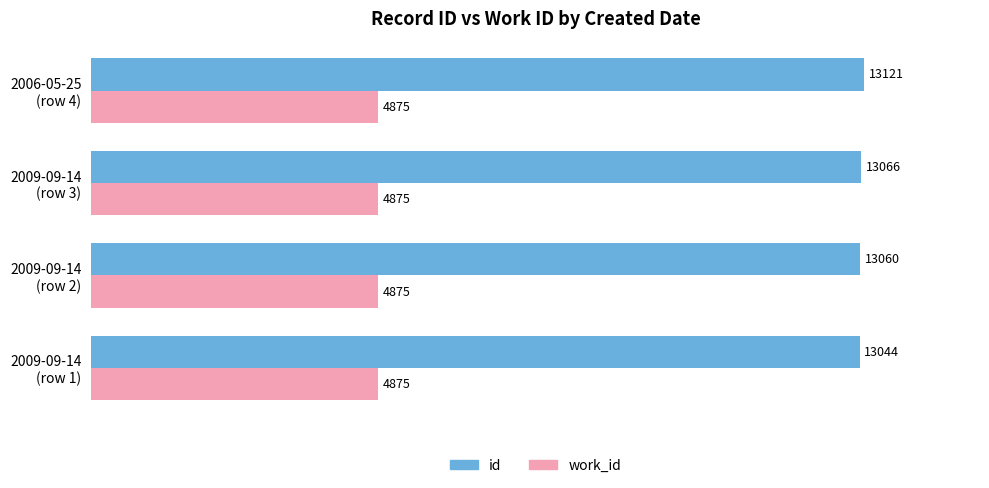

Which series has the largest total across all categories?

id